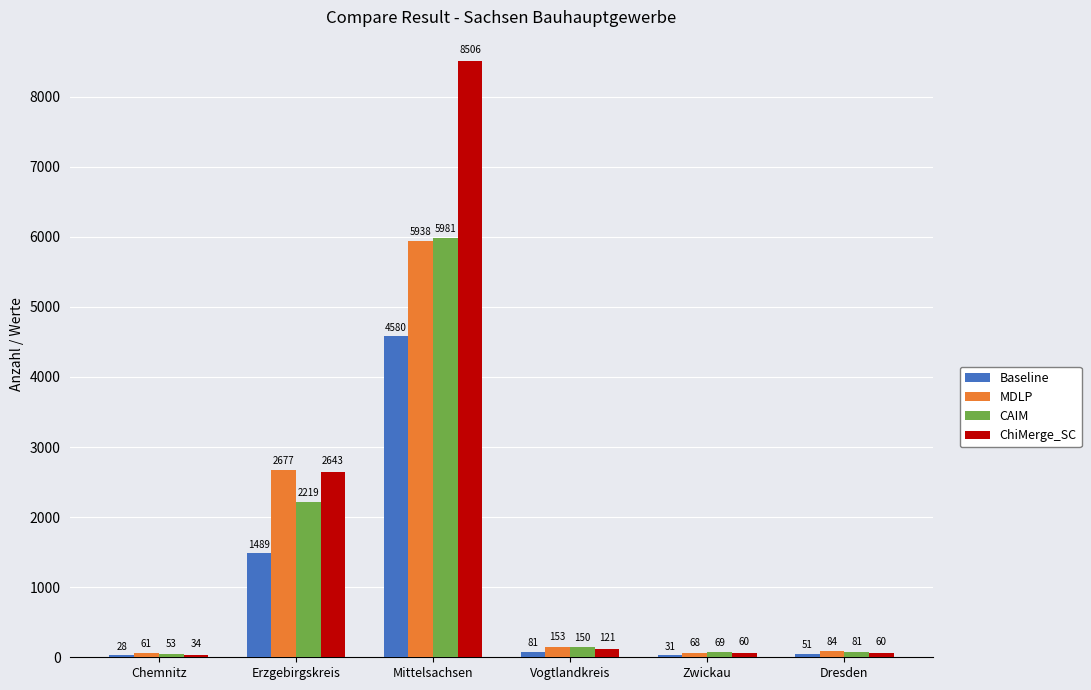

The value of CAIM at Chemnitz is 53. True or false?

True